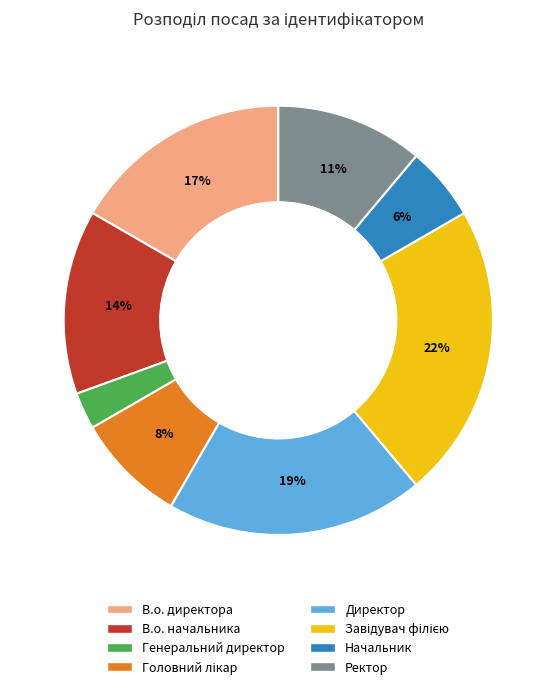

Count the number of slices in the pie.

8